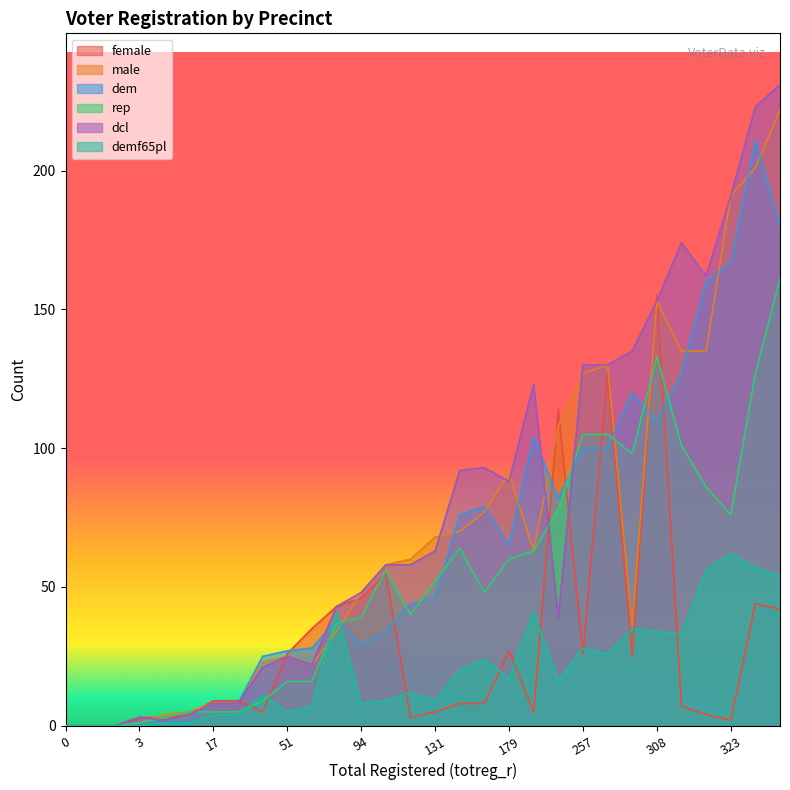

Between 11 and 16, which series saw the biggest shift?

dcl